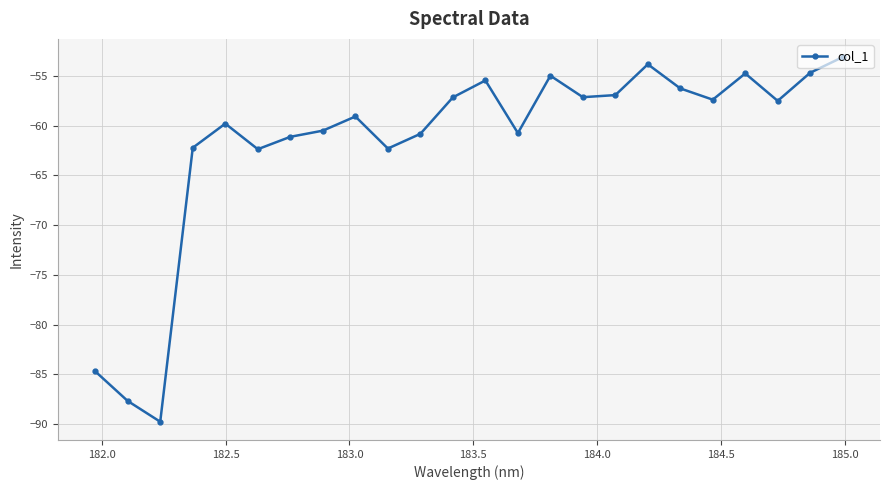

What is the value of the 6th point from the left?

-62.4